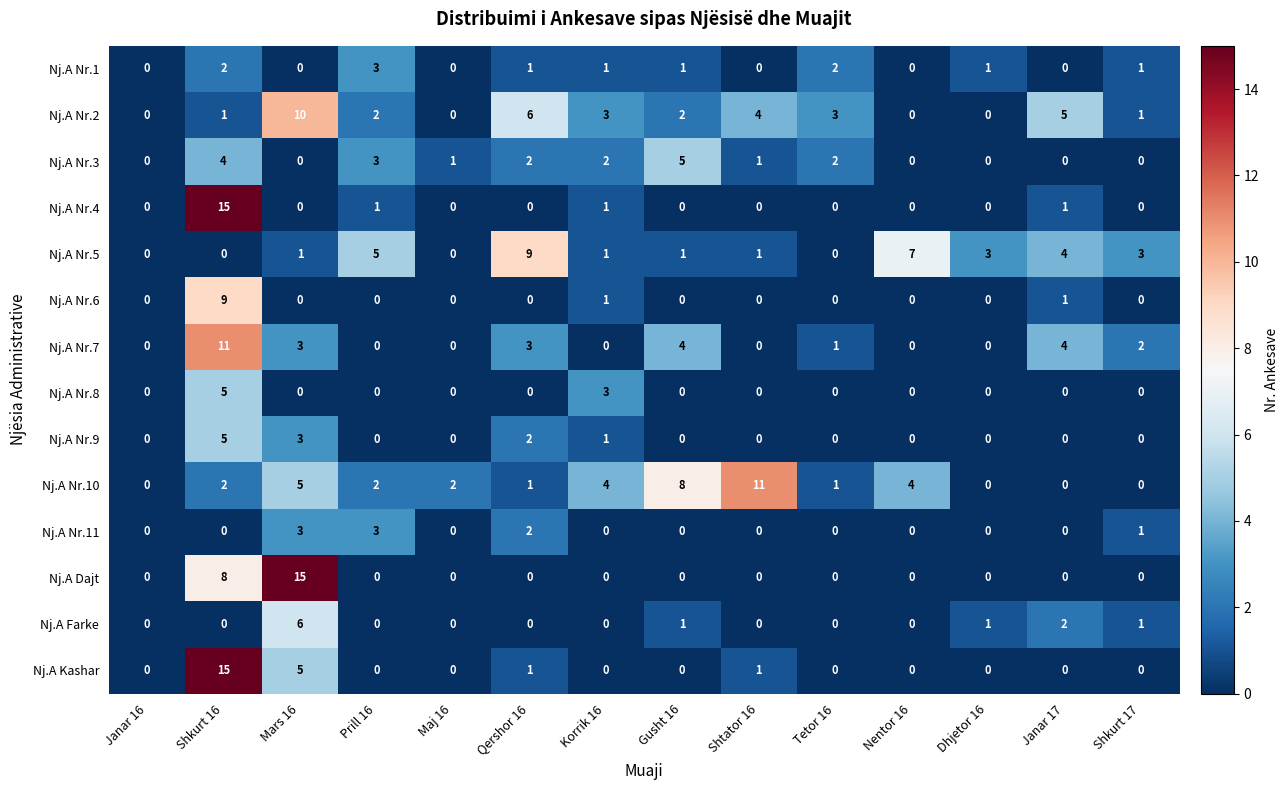

The Nj.A Farke series shows -3 at Qershor 16. True or false?

False